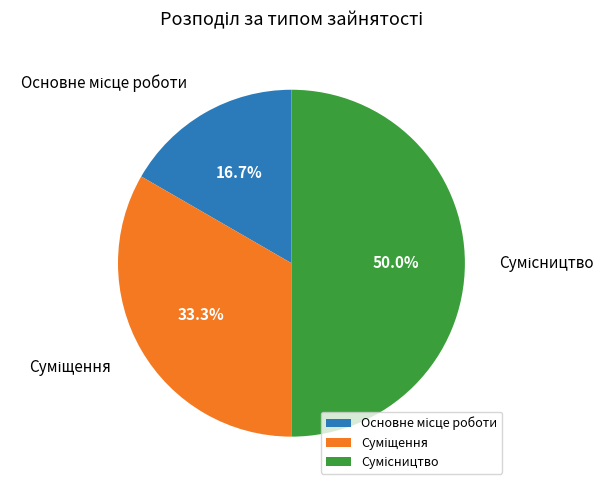

What percentage is the Суміщення slice, to the nearest percent?

33%